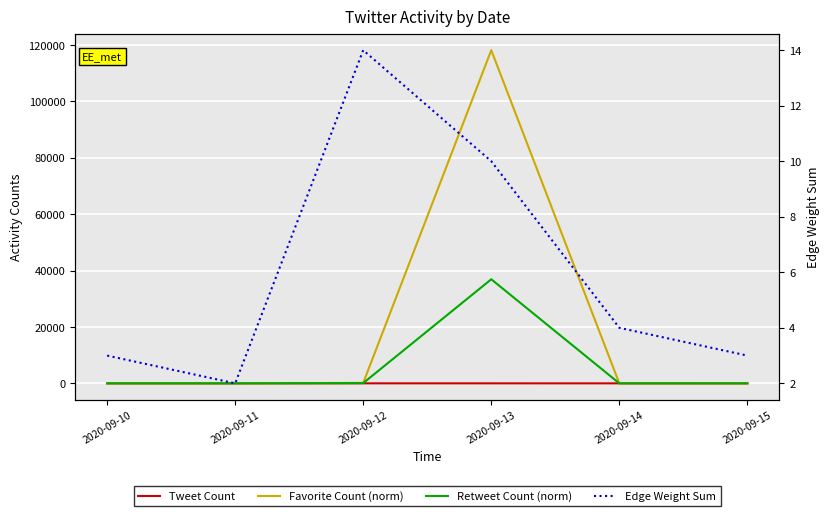

Rank the series at 2020-09-12 from lowest to highest value.

Tweet Count, Edge Weight Sum, Retweet Count (norm), Favorite Count (norm)